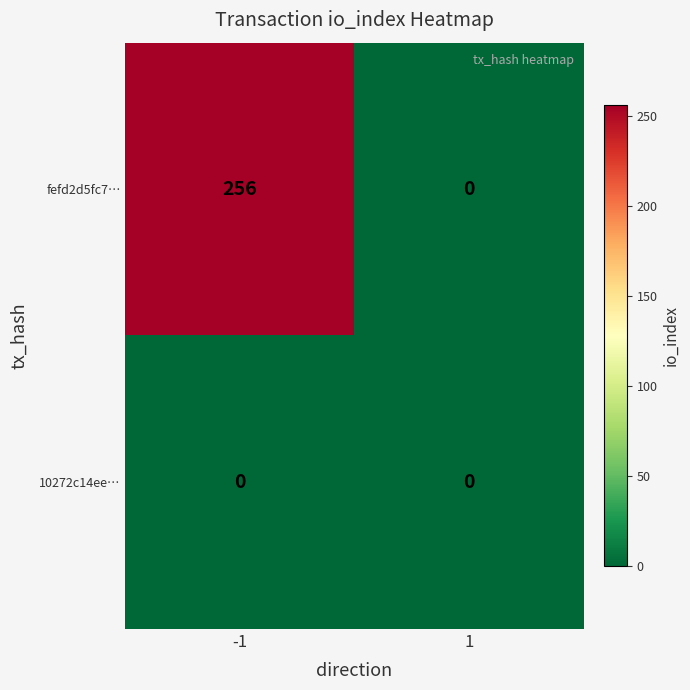

Which series has the widest spread of values?

fefd2d5fc7…